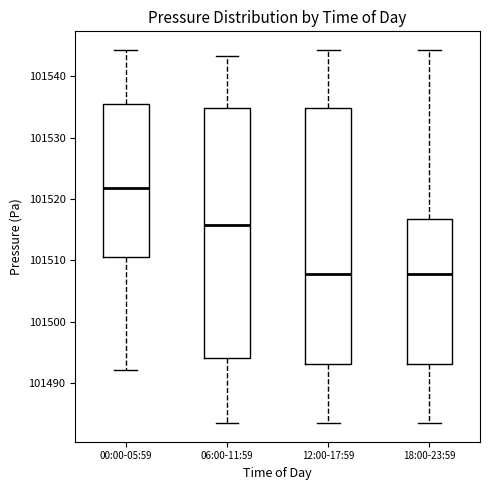

Reading left to right, read every box against the y-axis: the position of its median line, the range the box covers, and the ends of its whiskers. The values are not printed on the chart, so give them approximately, as read against the axis.

00:00-05:59: median 101522, box 101510 to 101535, whiskers 101492 to 101544
06:00-11:59: median 101516, box 101494 to 101535, whiskers 101484 to 101543
12:00-17:59: median 101508, box 101493 to 101535, whiskers 101484 to 101544
18:00-23:59: median 101508, box 101493 to 101517, whiskers 101484 to 101544